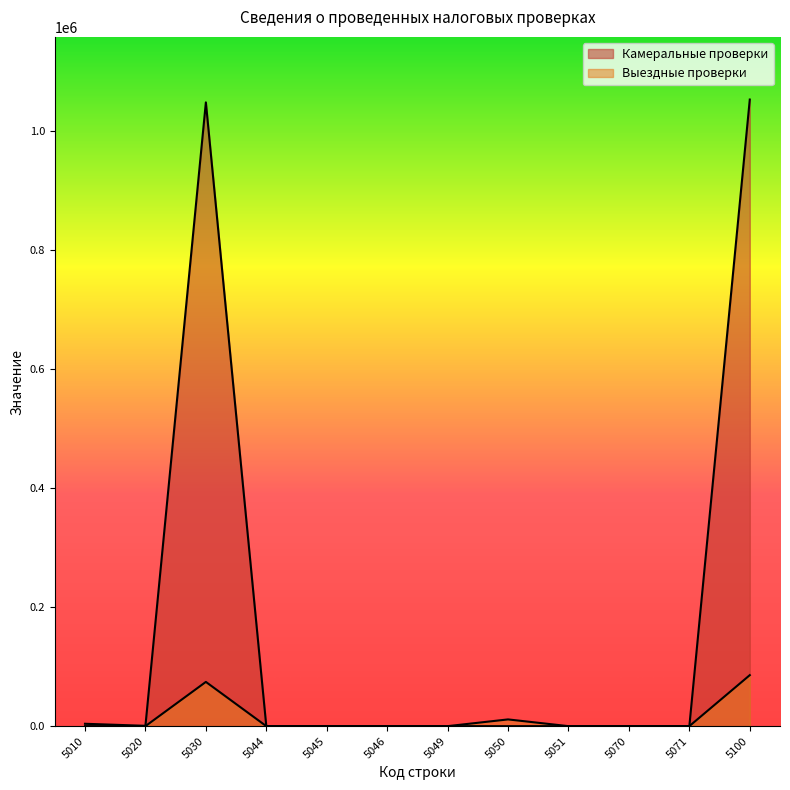

Does the chart have visible grid lines?

No